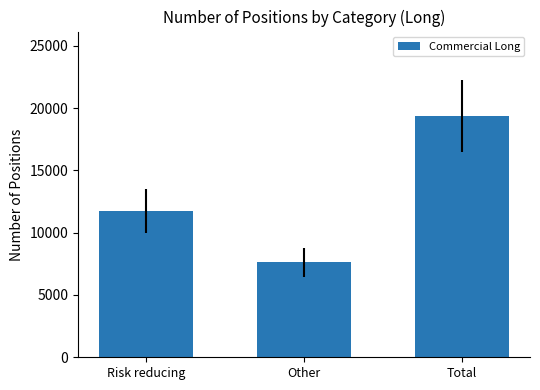

Where is the data nearest to the value 13491?

Risk reducing